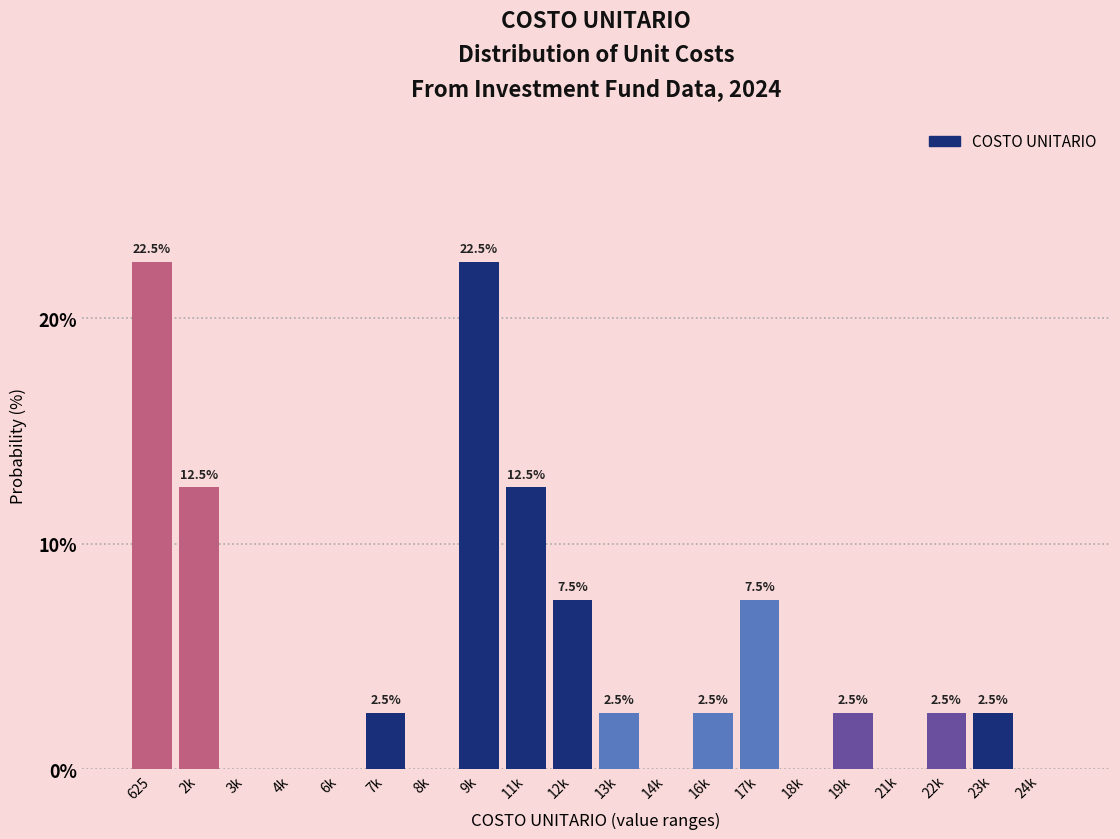

Reading left to right, what are all the values shown in this chart?

625=22.5	2k=12.5	3k=0.0	4k=0.0	6k=0.0	7k=2.5	8k=0.0	9k=22.5	11k=12.5	12k=7.5	13k=2.5	14k=0.0	16k=2.5	17k=7.5	18k=0.0	19k=2.5	21k=0.0	22k=2.5	23k=2.5	24k=0.0